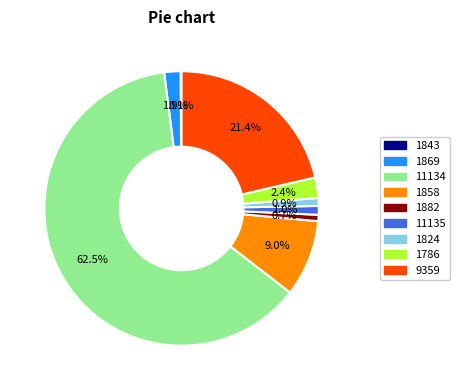

To the nearest percent, what portion does 1786 represent?

2%